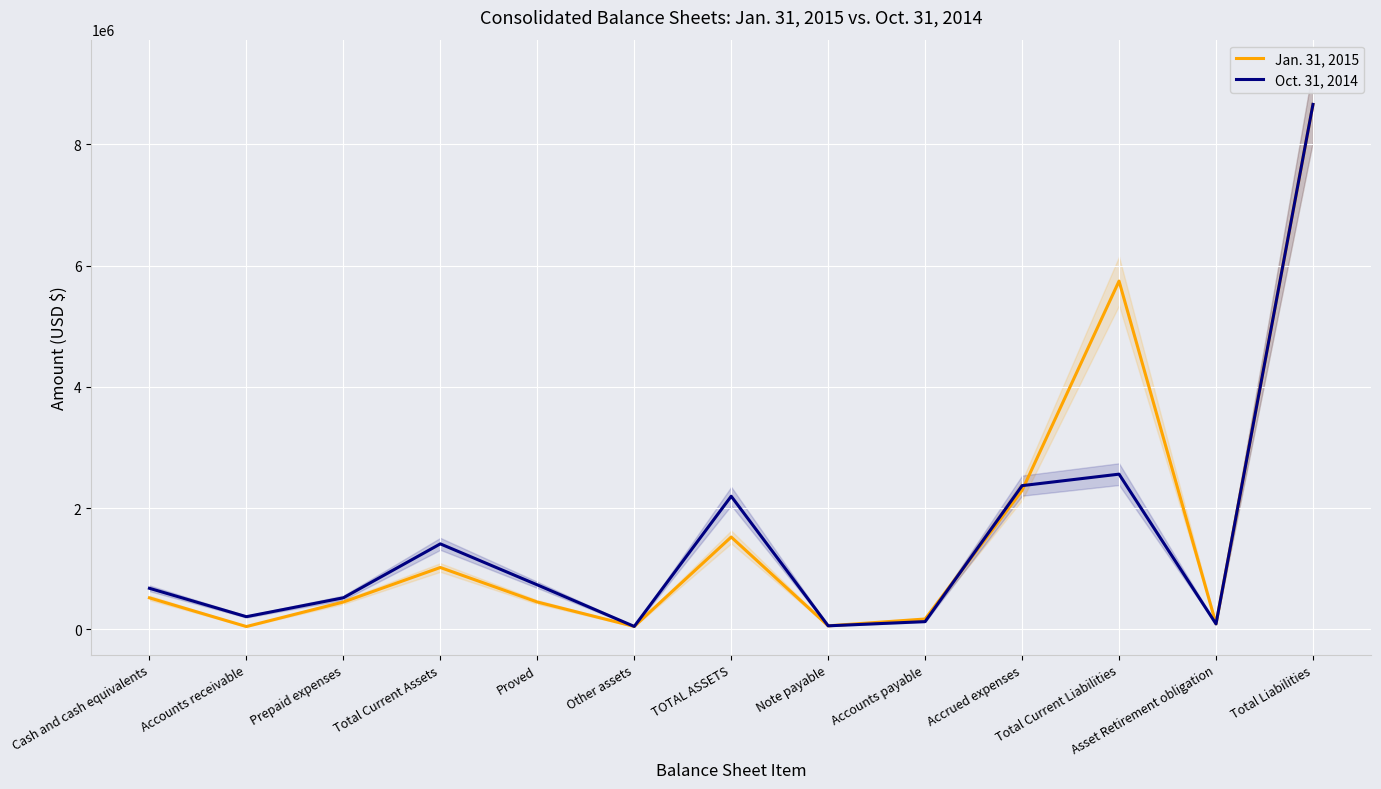

What is the minimum value for Jan. 31, 2015?

47934